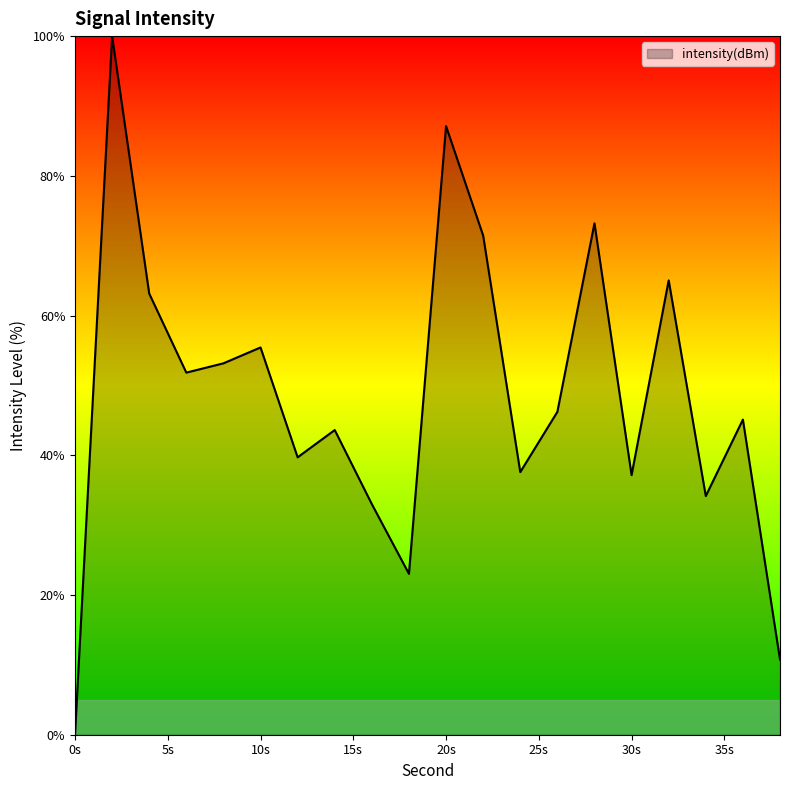

What is the difference between the maximum and minimum values?

100.0